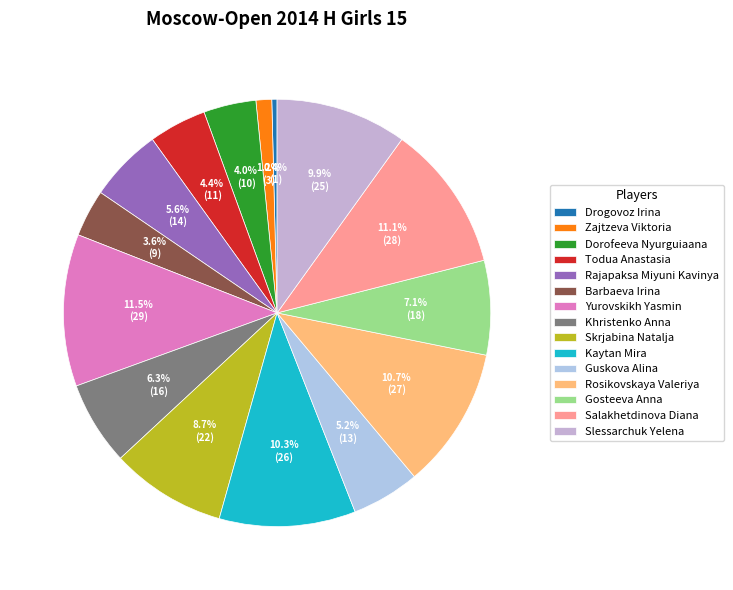

How many slices are in this pie chart?

15